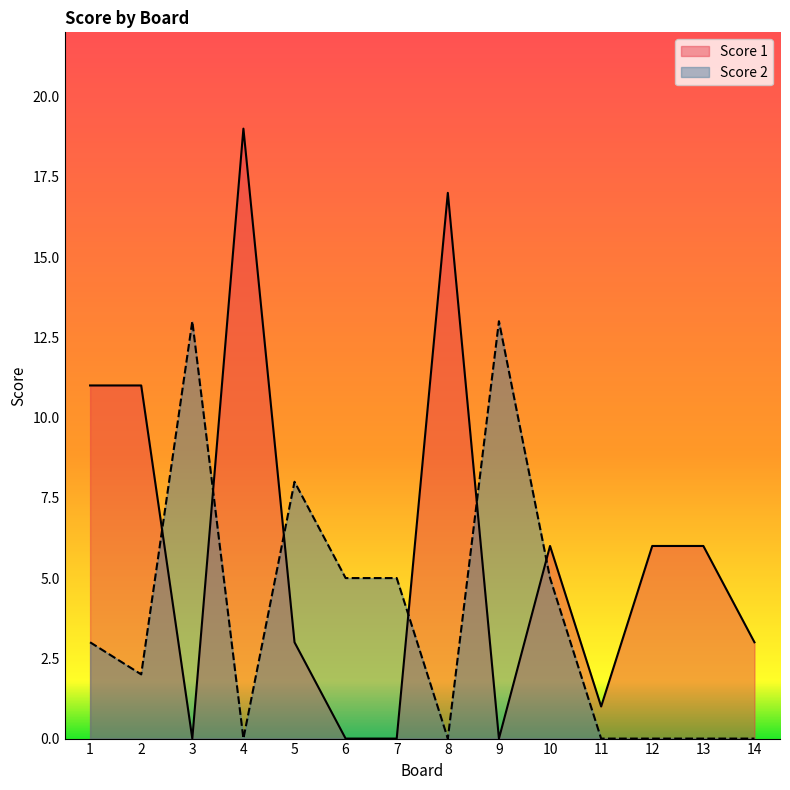

List the series in order of their peak value, lowest first.

Score 2, Score 1